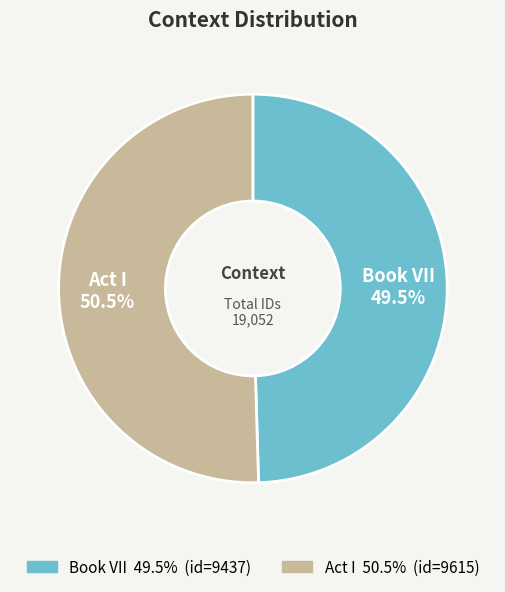

Which category accounts for the majority?

Act I